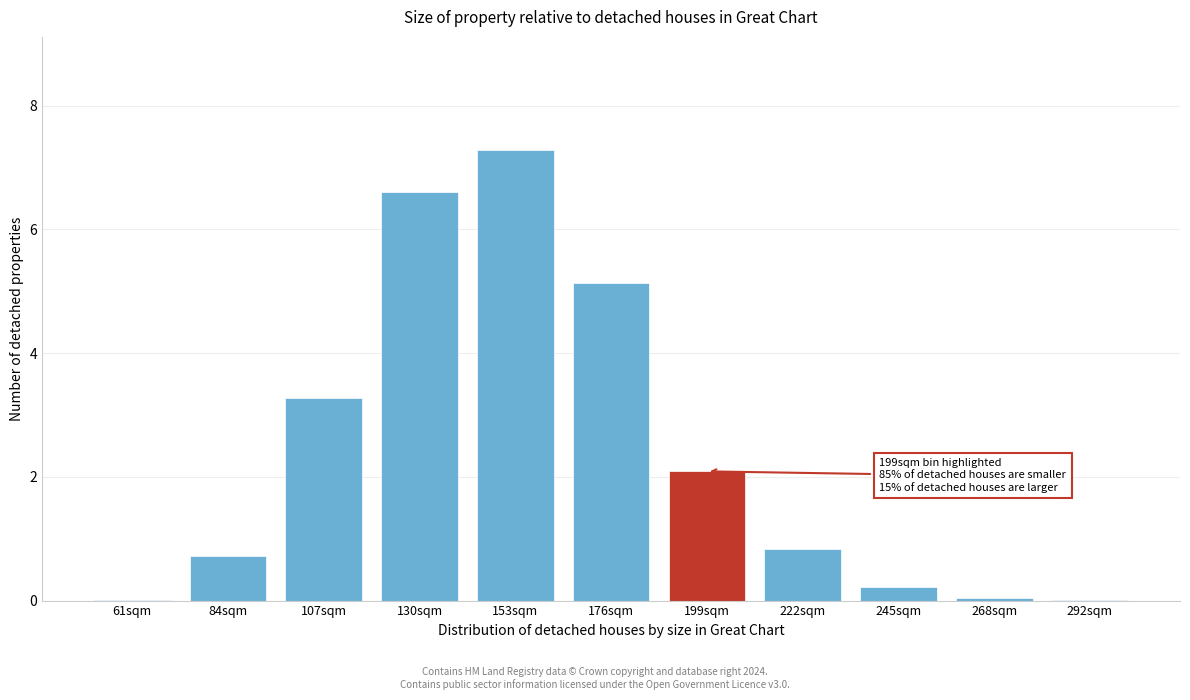

What is the ratio of the value at 176sqm to the value at 130sqm?

0.8